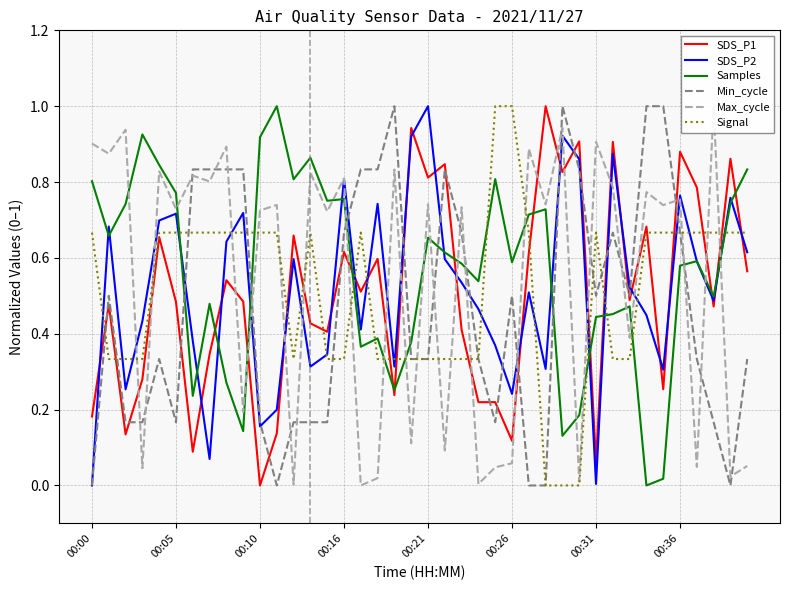

Which series ends up on top after the final intersection of Signal and Samples?

Samples